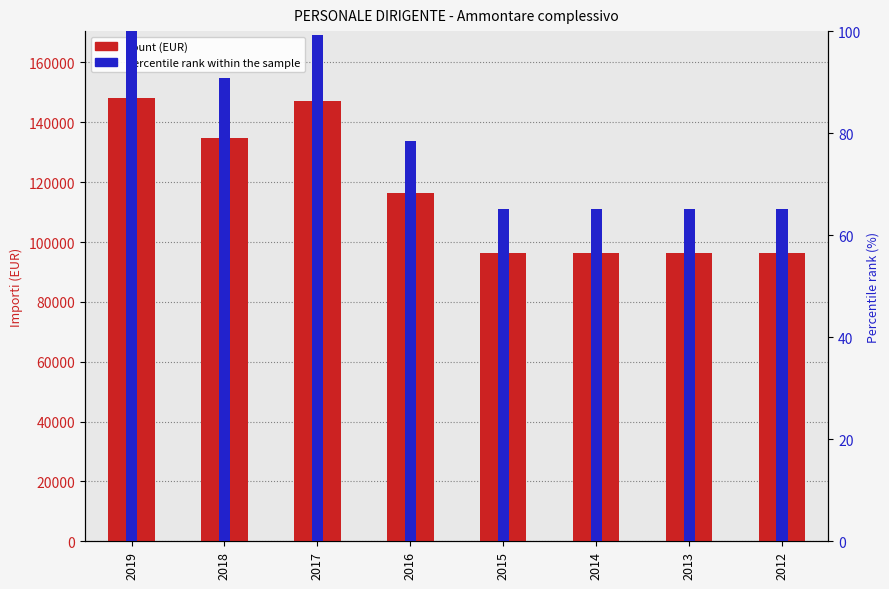

Does the chart contain any negative values?

No